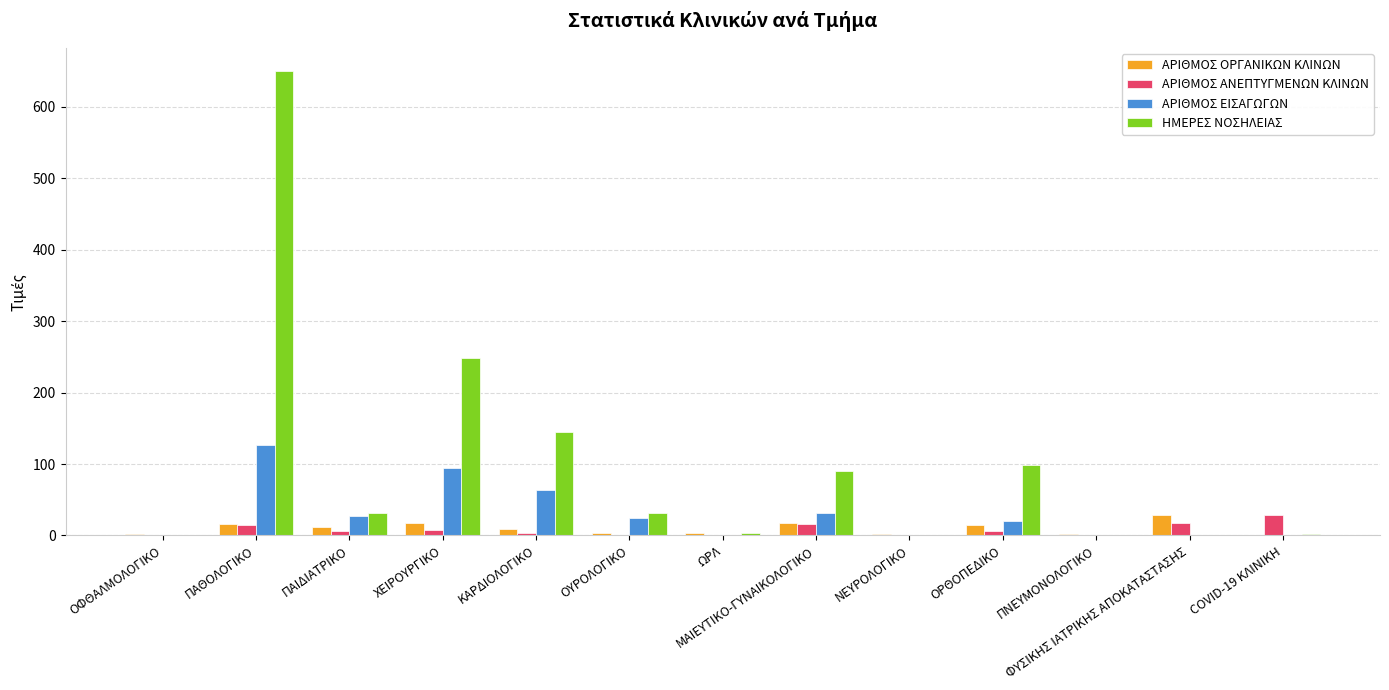

Between ΟΡΘΟΠΕΔΙΚΟ and COVID-19 ΚΛΙΝΙΚΗ, which series saw the biggest shift?

ΗΜΕΡΕΣ ΝΟΣΗΛΕΙΑΣ